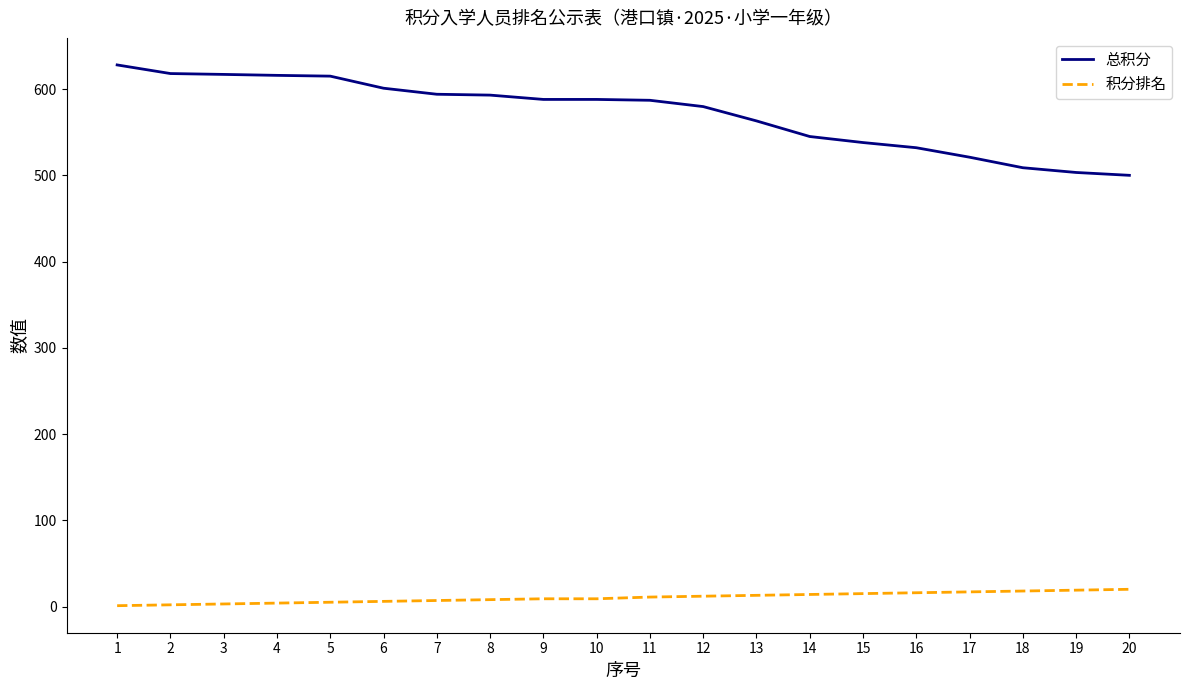

At 16, list the series in order from smallest to largest.

积分排名, 总积分